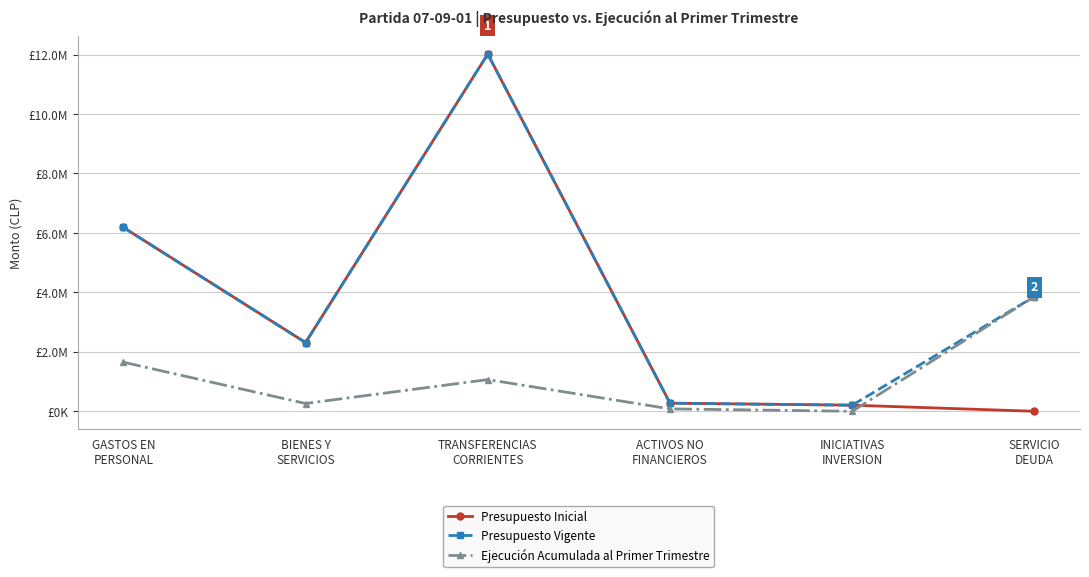

What is the label of the 3rd point from the right?

ACTIVOS NO
FINANCIEROS